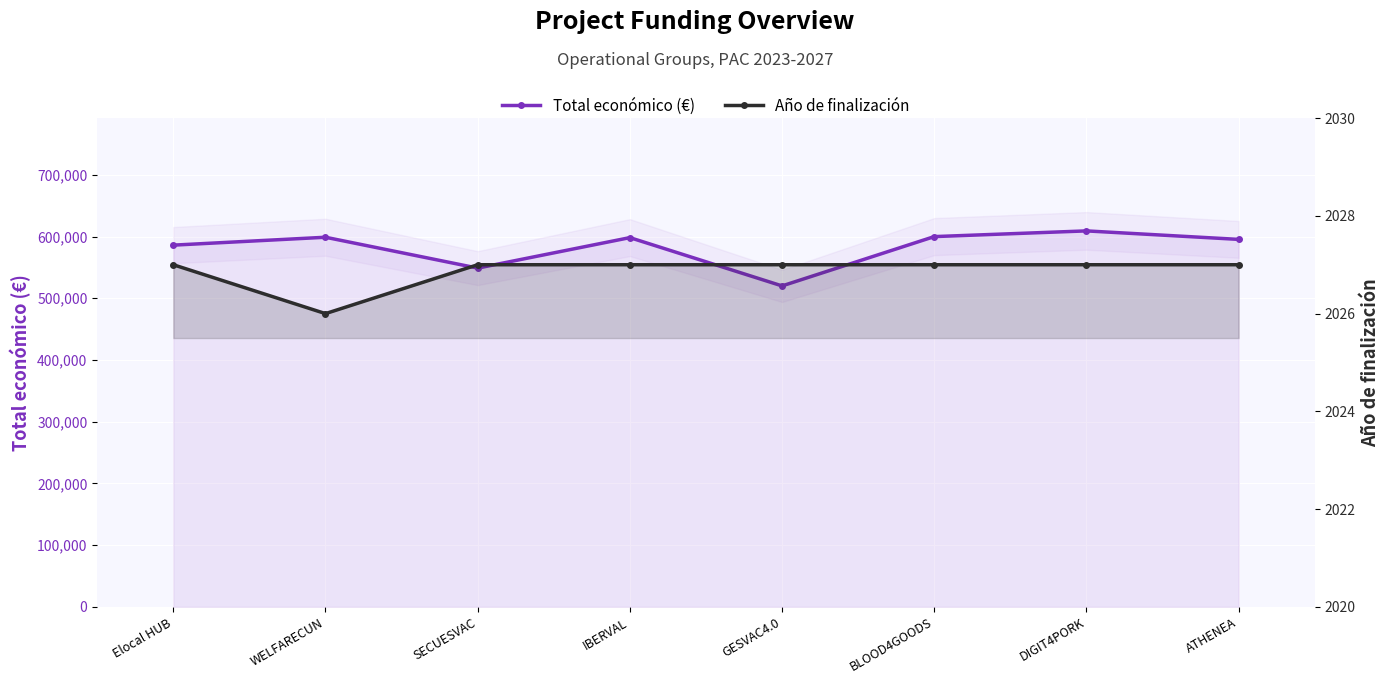

Reading left to right, transcribe all the data shown in this chart.

Total económico (€): 586120	598909	548889	598303	520062	599960	609206	595436
Año de finalización: 2027	2026	2027	2027	2027	2027	2027	2027